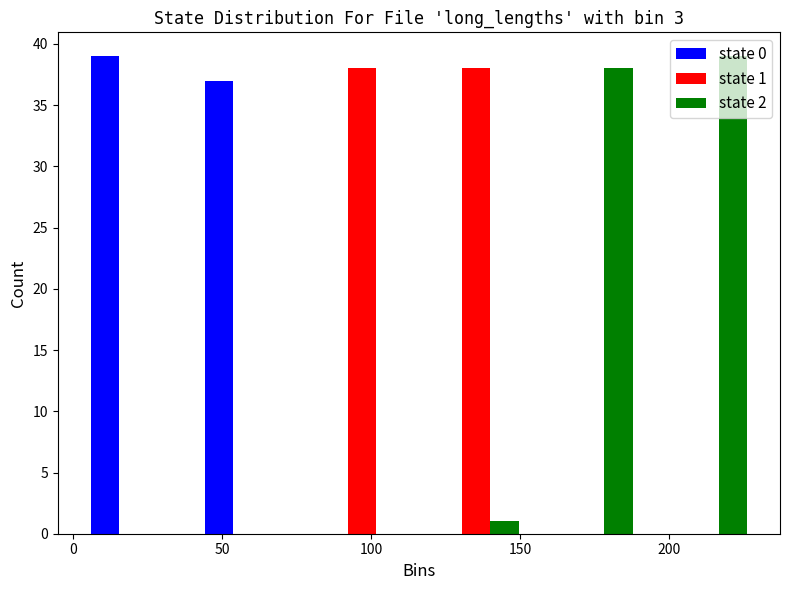

In the state 0 series, which range on the x-axis has the tallest bar?

0 to 40